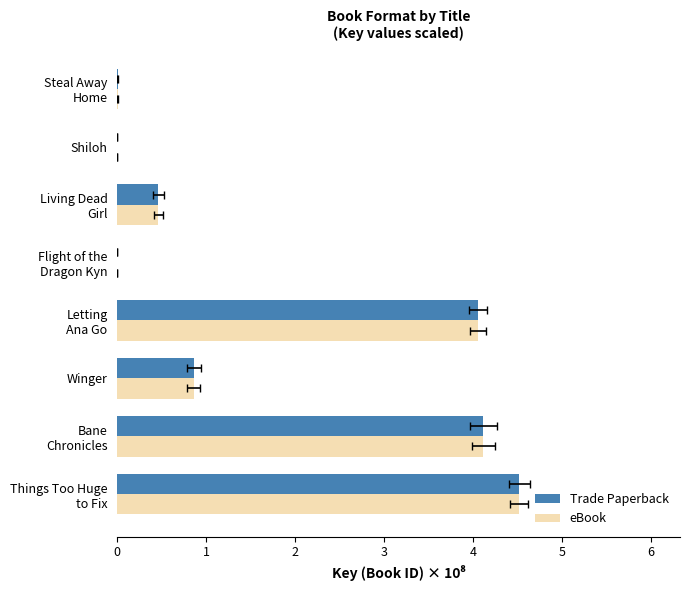

Is it true that eBook equals 4.1 at Bane Chronicles?

True